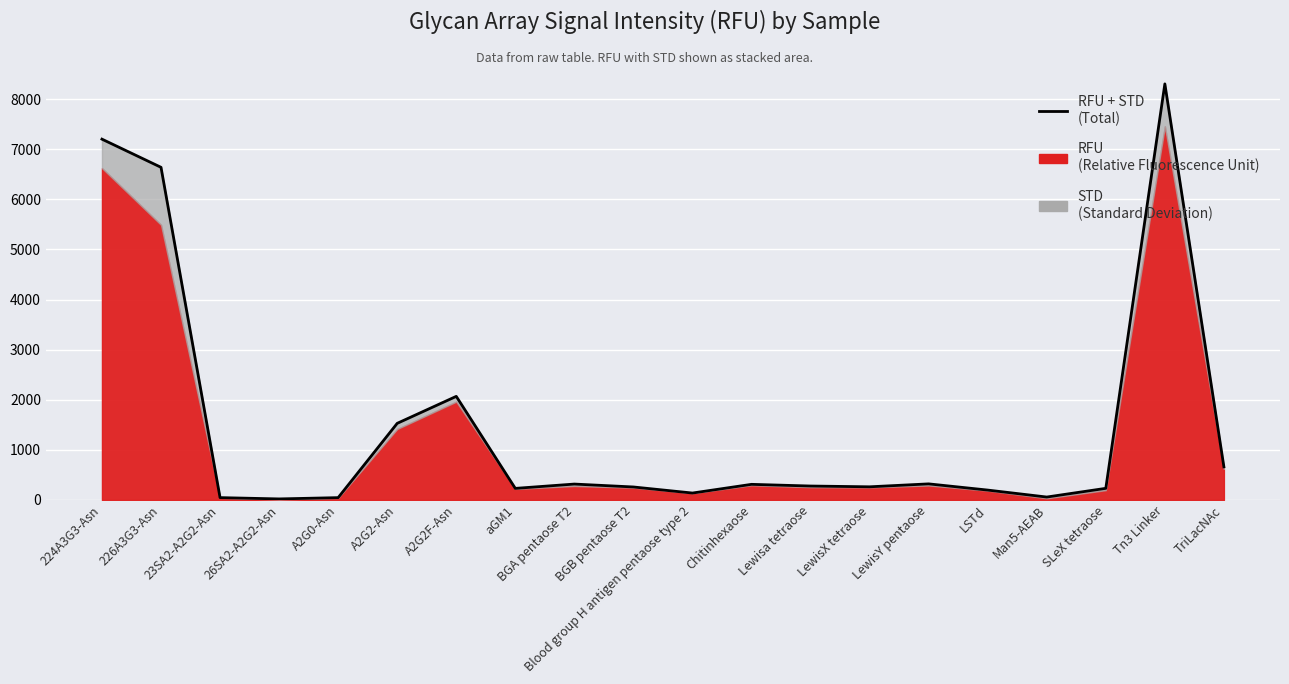

Reading left to right, transcribe all the data shown in this chart.

224A3G3-Asn=7199.9	226A3G3-Asn=6637.9	23SA2-A2G2-Asn=46.7	26SA2-A2G2-Asn=20.9	A2G0-Asn=46.5	A2G2-Asn=1529.0	A2G2F-Asn=2067.3	aGM1=231.1	BGA pentaose T2=317.2	BGB pentaose T2=259.2	Blood group H antigen pentaose type 2=138.2	Chitinhexaose=311.7	Lewisa tetraose=278.1	LewisX tetraose=262.5	LewisY pentaose=321.0	LSTd=197.2	Man5-AEAB=58.2	SLeX tetraose=232.0	Tn3 Linker=8302.6	TriLacNAc=660.6